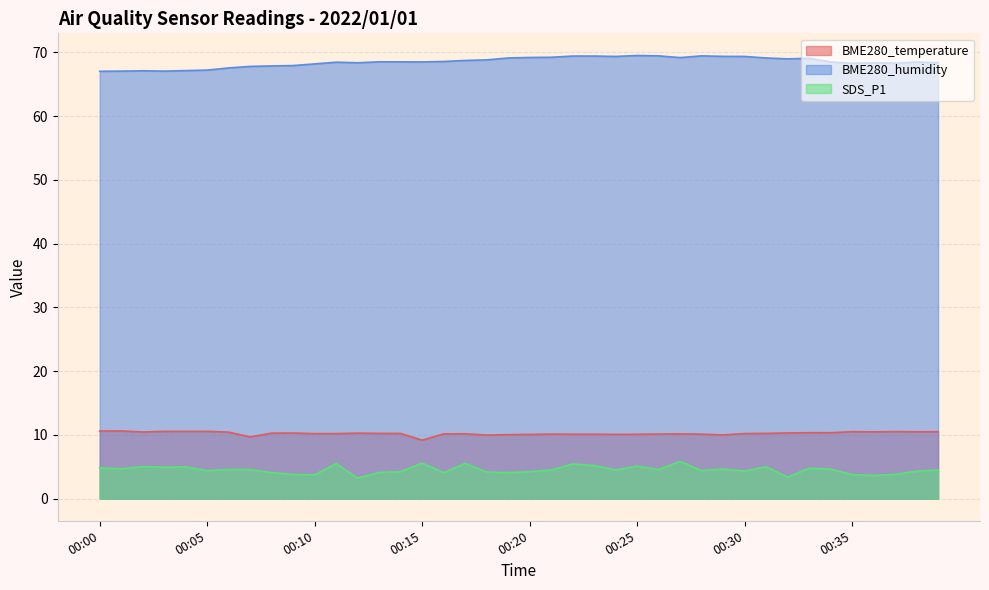

What is the difference between the BME280_temperature values at 00:16 and 00:09?

0.1